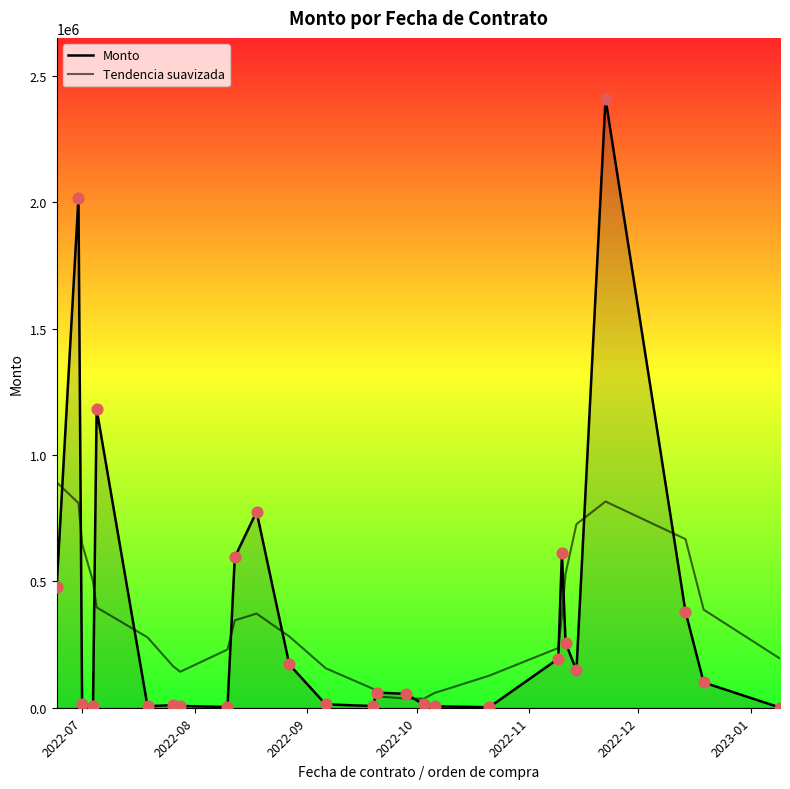

Is the value of Monto at 2022-07 greater than the value of Tendencia suavizada at 9?

Yes